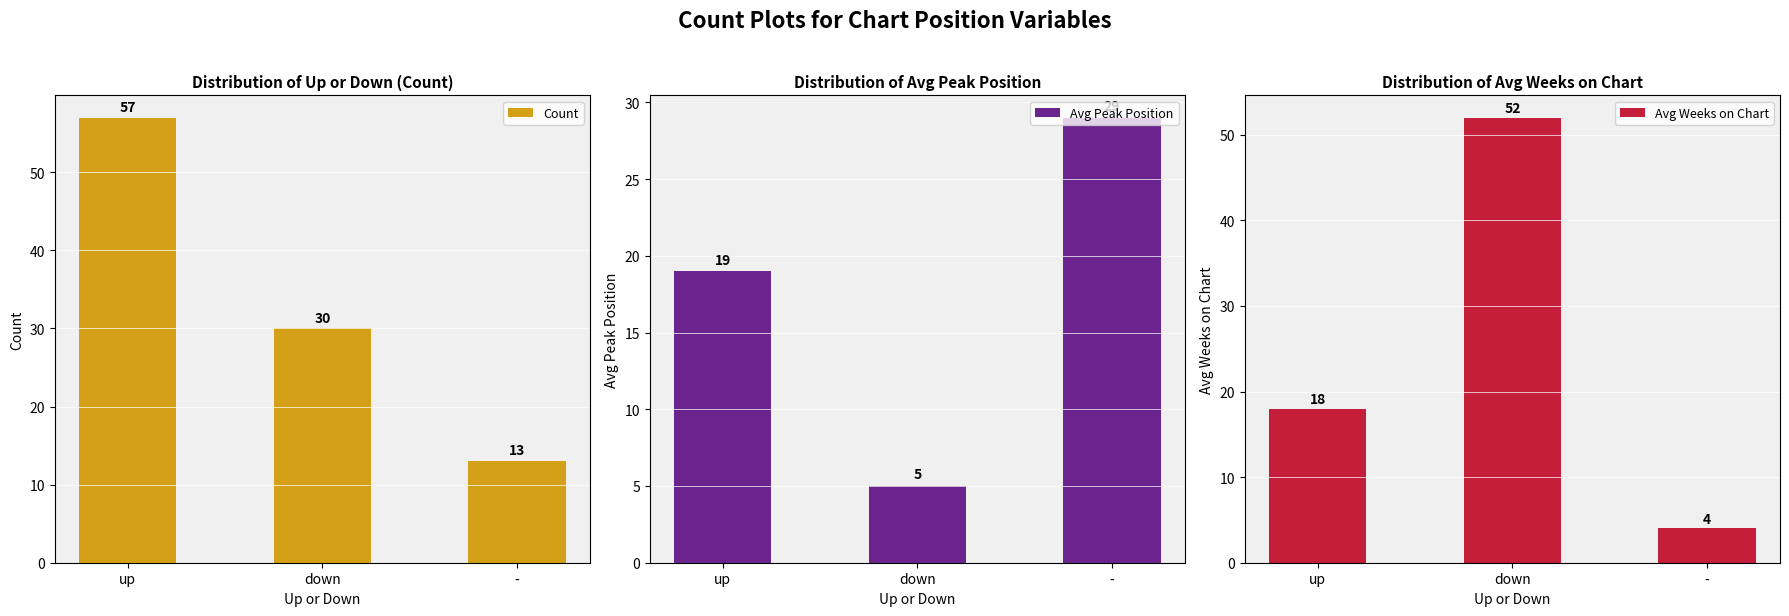

What is the label of the 2nd bar from the right?

down